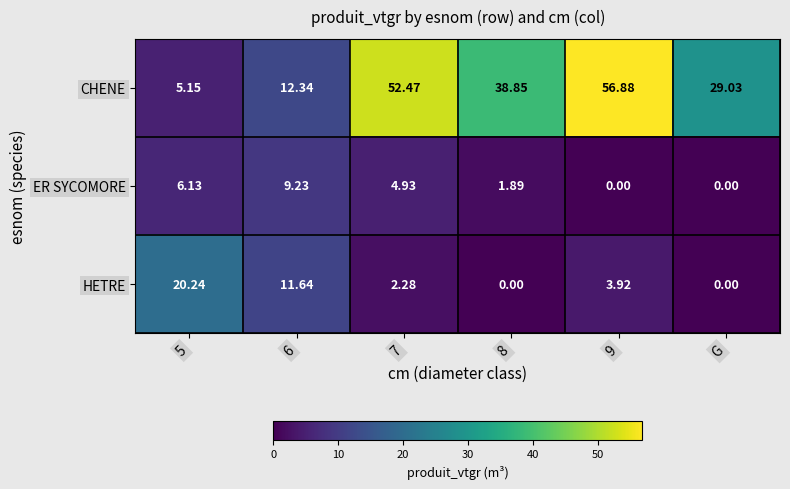

Which series has the widest spread of values?

CHENE